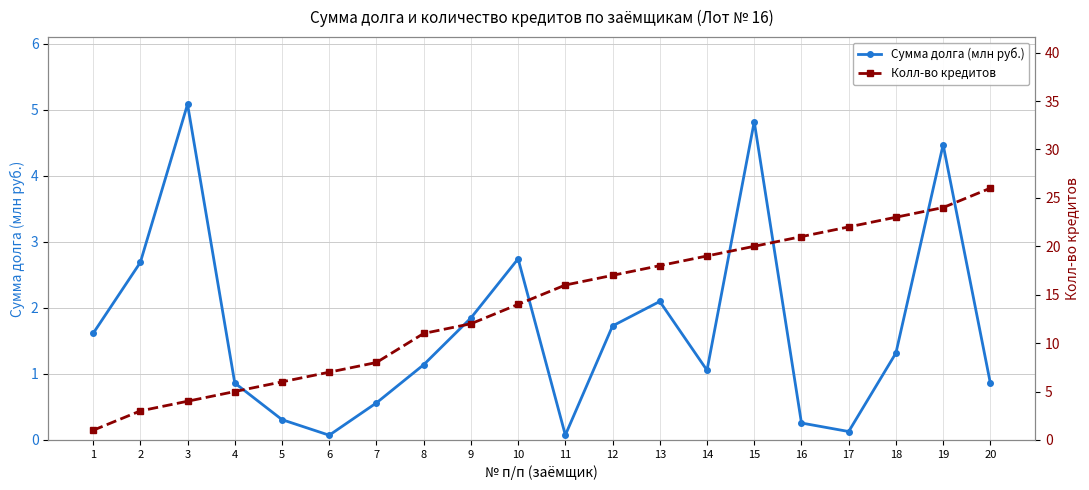

At 15, list the series in order from smallest to largest.

Сумма долга (млн руб.), Колл-во кредитов